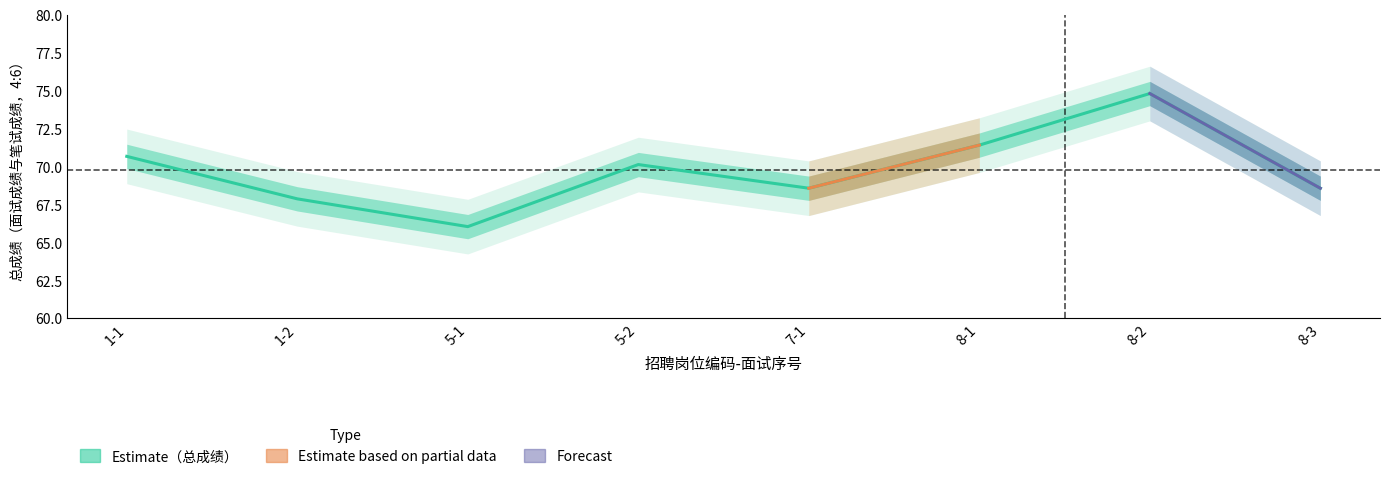

True or false: there are more than 0 points higher than both neighbors.

True